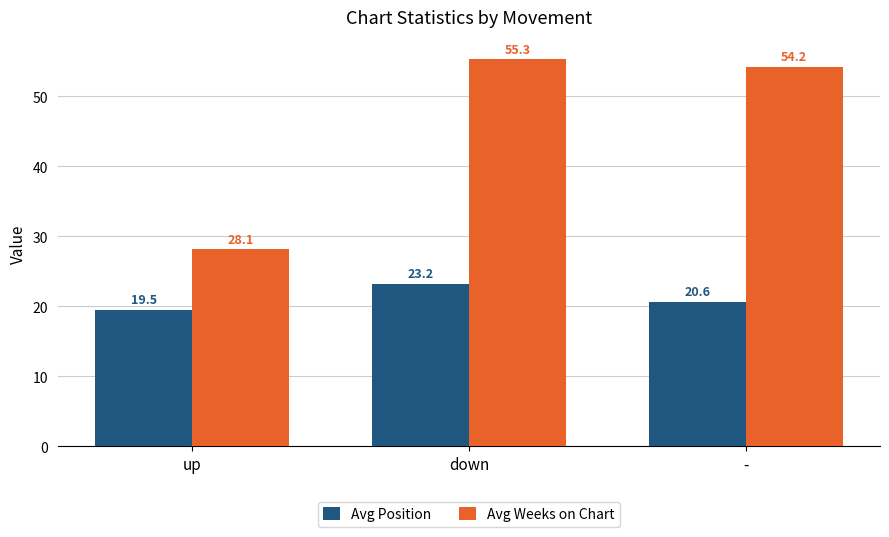

What is the difference between the highest and lowest values at down?

32.1